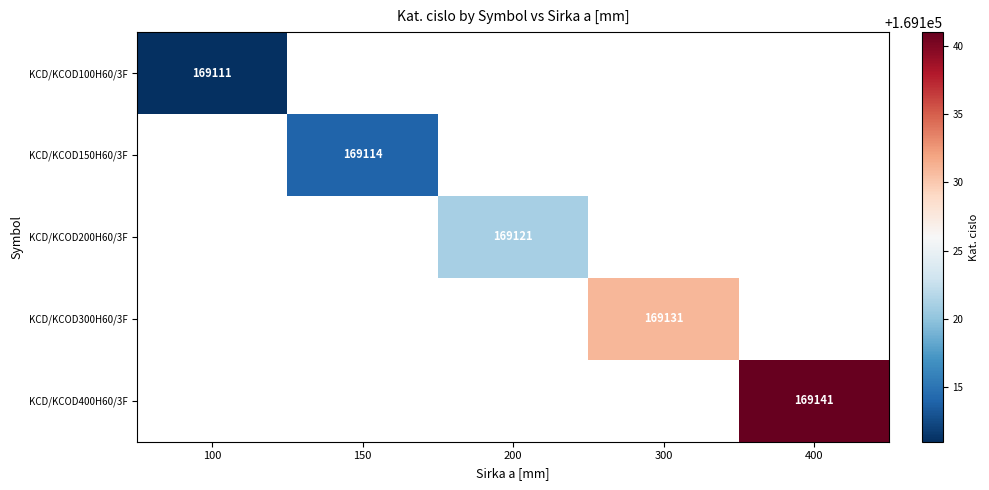

At which category does the chart reach its minimum across all series?

100